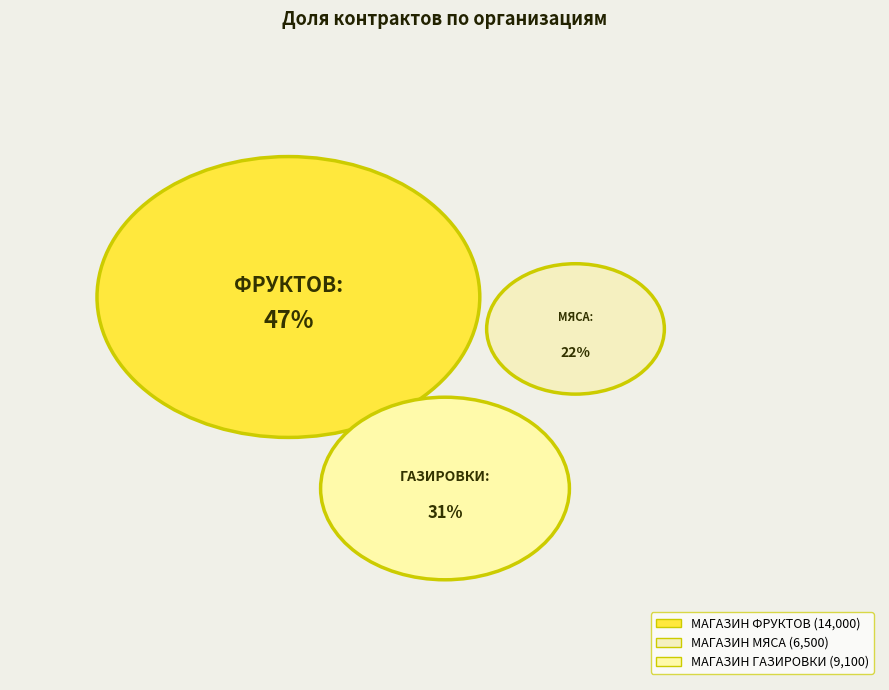

How many slices are in this pie chart?

3